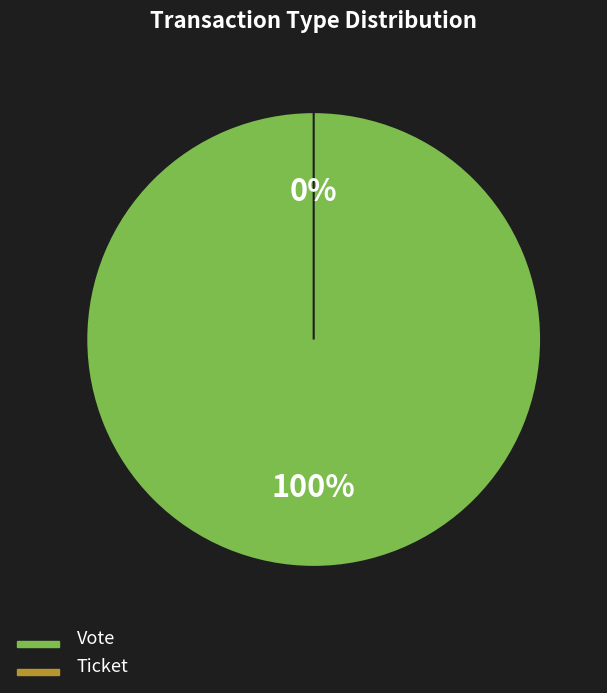

True or false: Ticket accounts for 0% of the total.

True